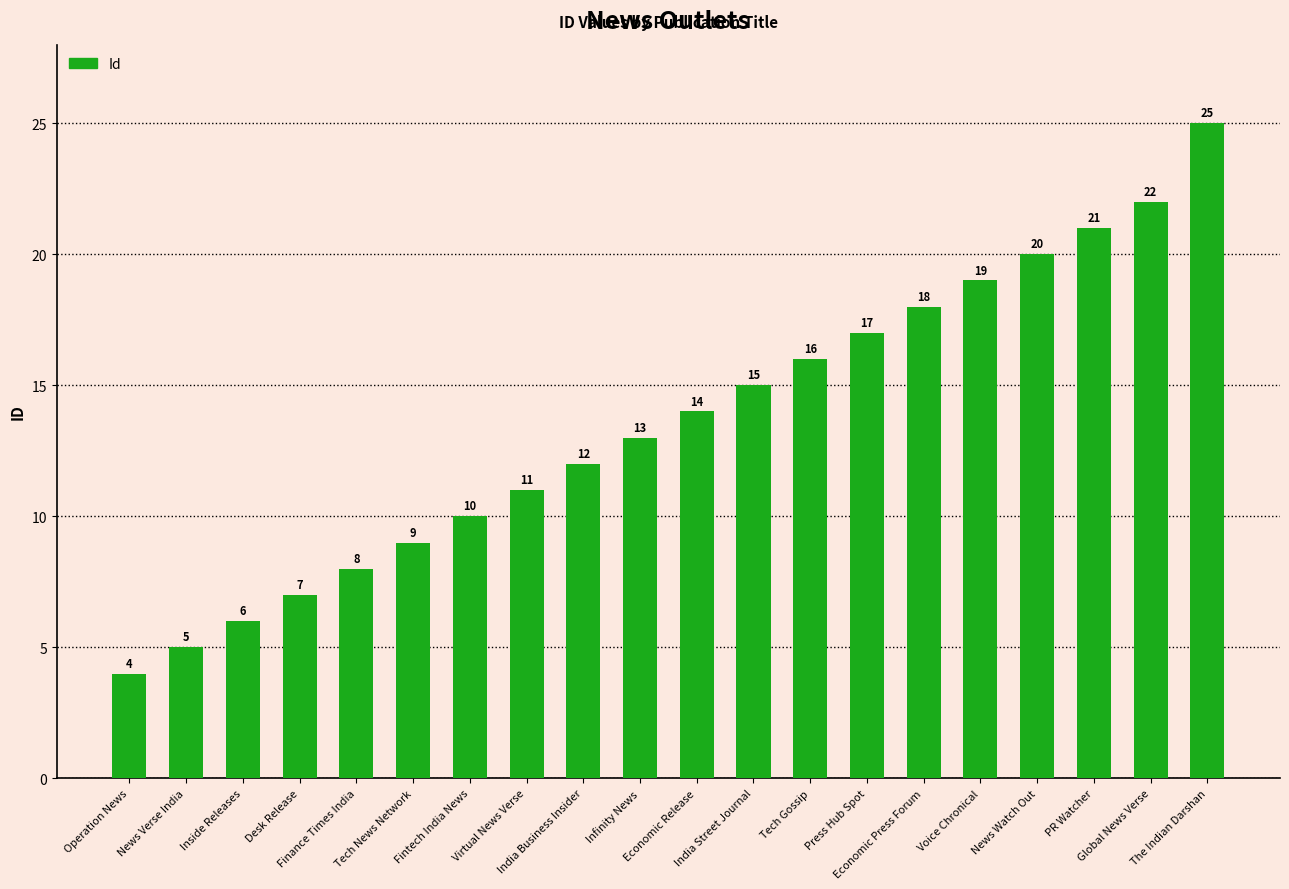

Reading left to right, extract all data points from this chart.

Operation News=4	News Verse India=5	Inside Releases=6	Desk Release=7	Finance Times India=8	Tech News Network=9	Fintech India News=10	Virtual News Verse=11	India Business Insider=12	Infinity News=13	Economic Release=14	India Street Journal=15	Tech Gossip=16	Press Hub Spot=17	Economic Press Forum=18	Voice Chronical=19	News Watch Out=20	PR Watcher=21	Global News Verse=22	The Indian Darshan=25